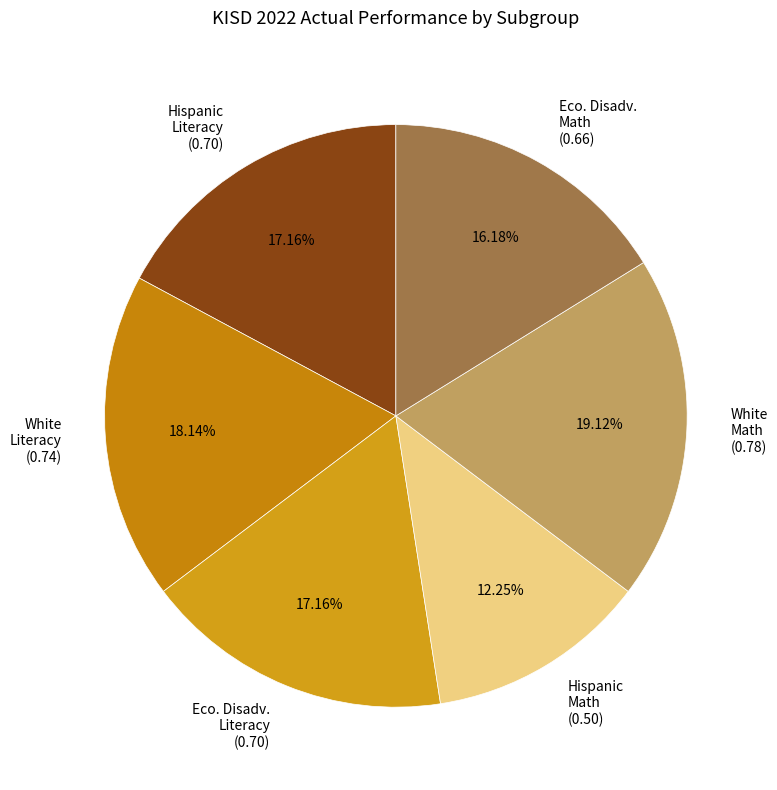

Is there any slice that represents more than half of the pie?

No